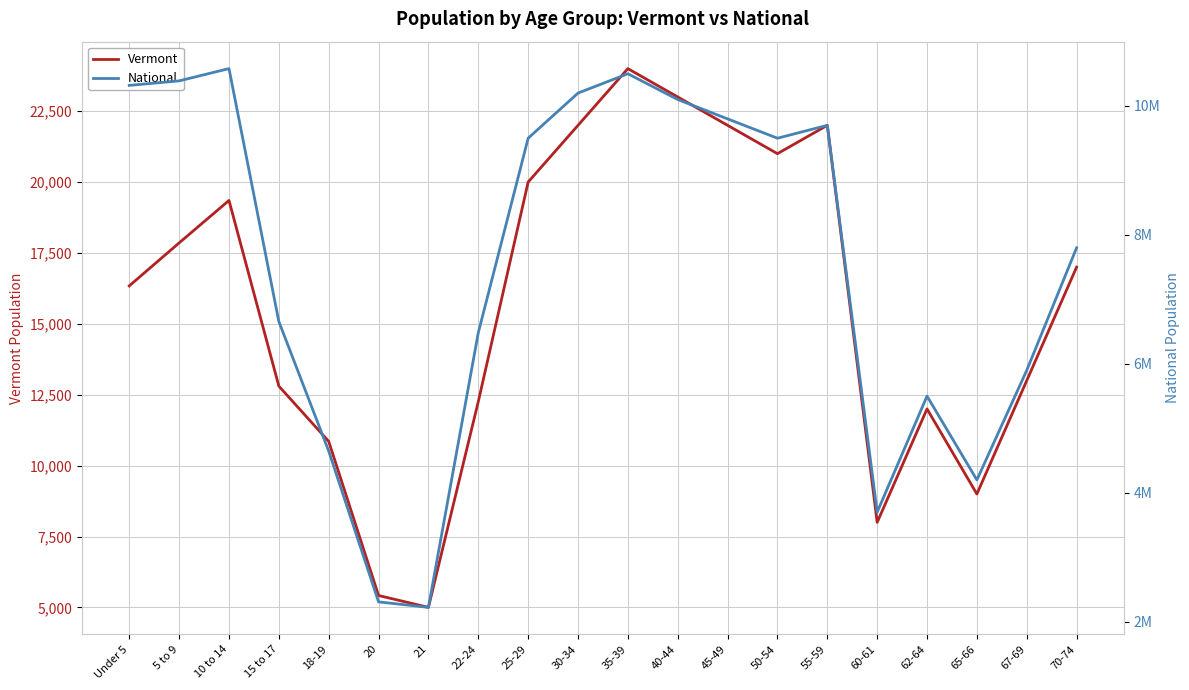

Which category has the lowest value in the National series?

21